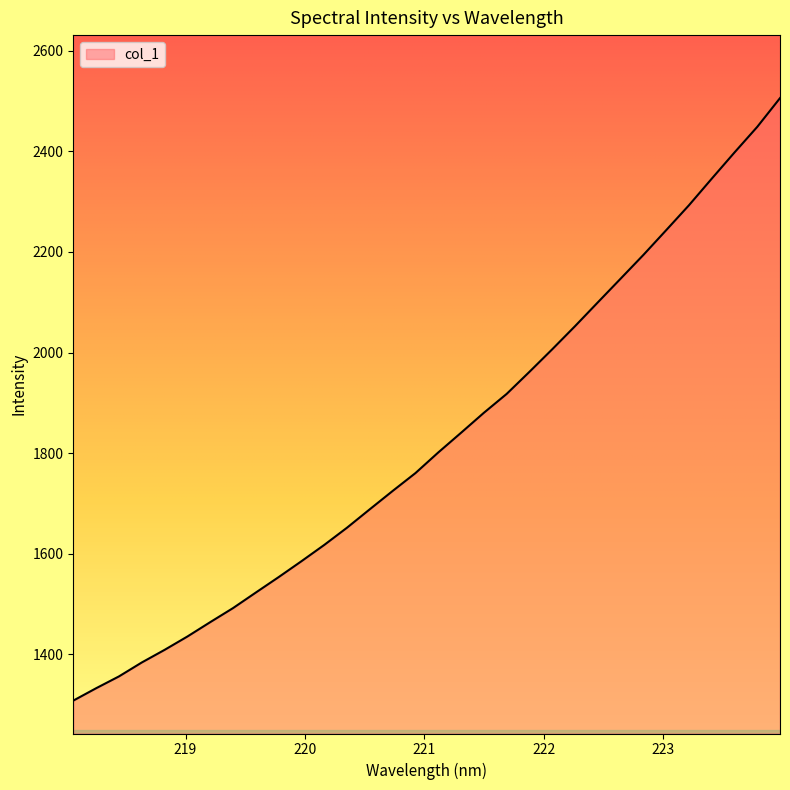

What is the difference between the maximum and minimum values?

1198.1